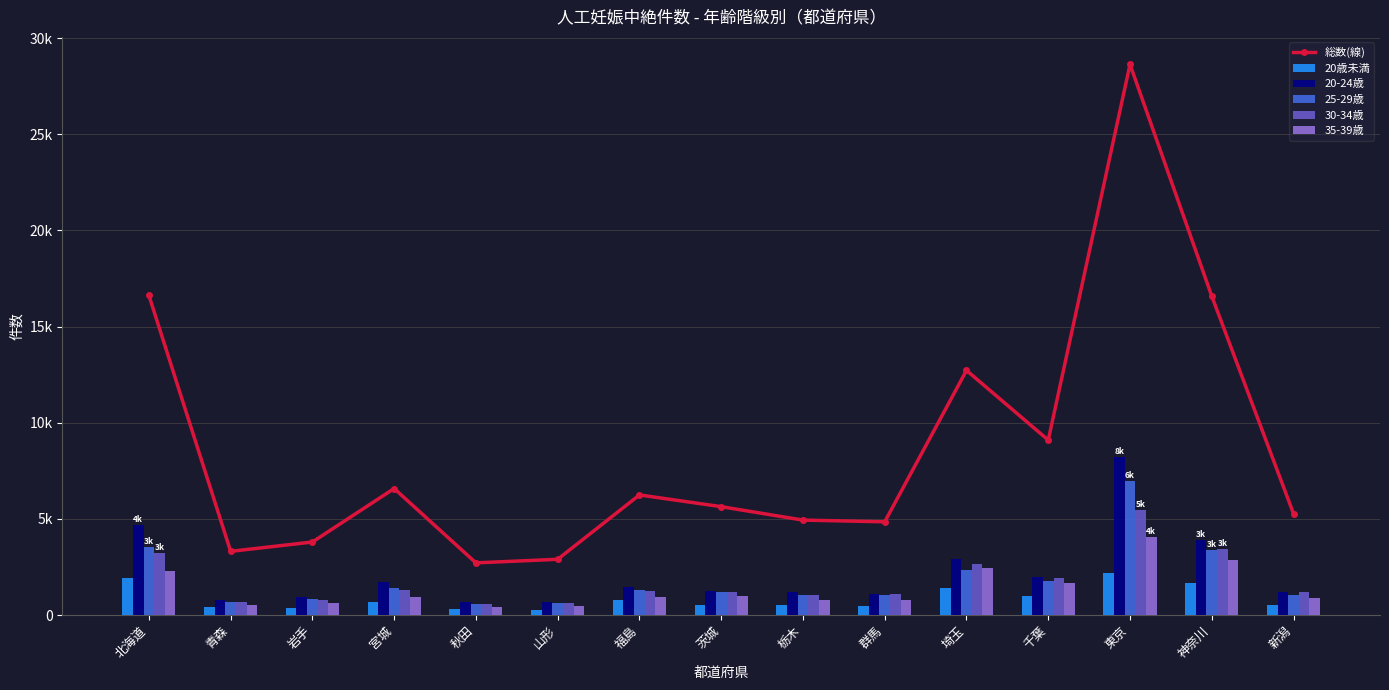

Count the number of categories in the chart.

15